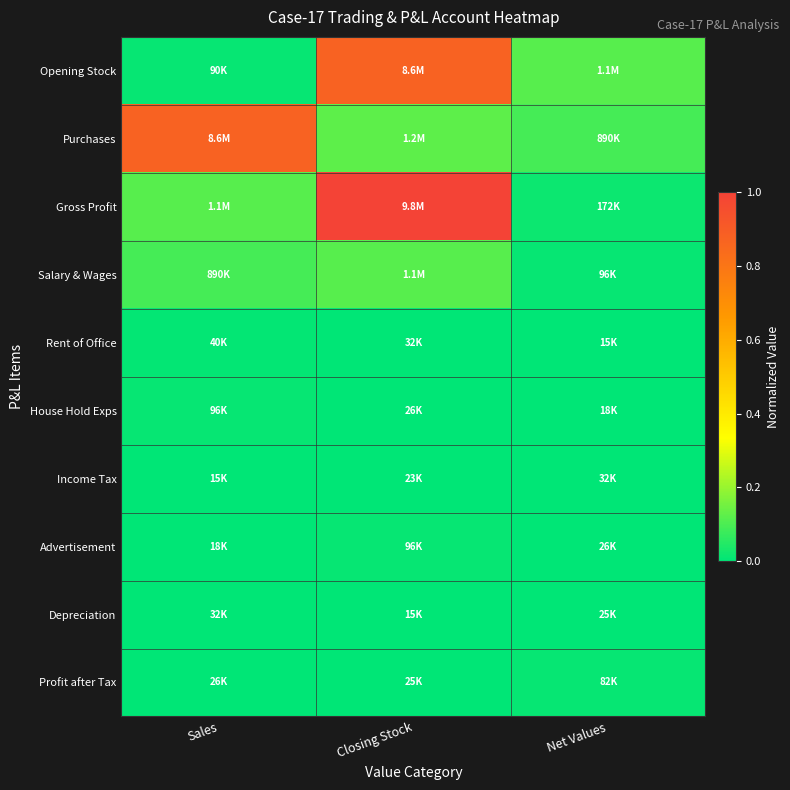

Between Sales and Closing Stock, which is larger?

Closing Stock